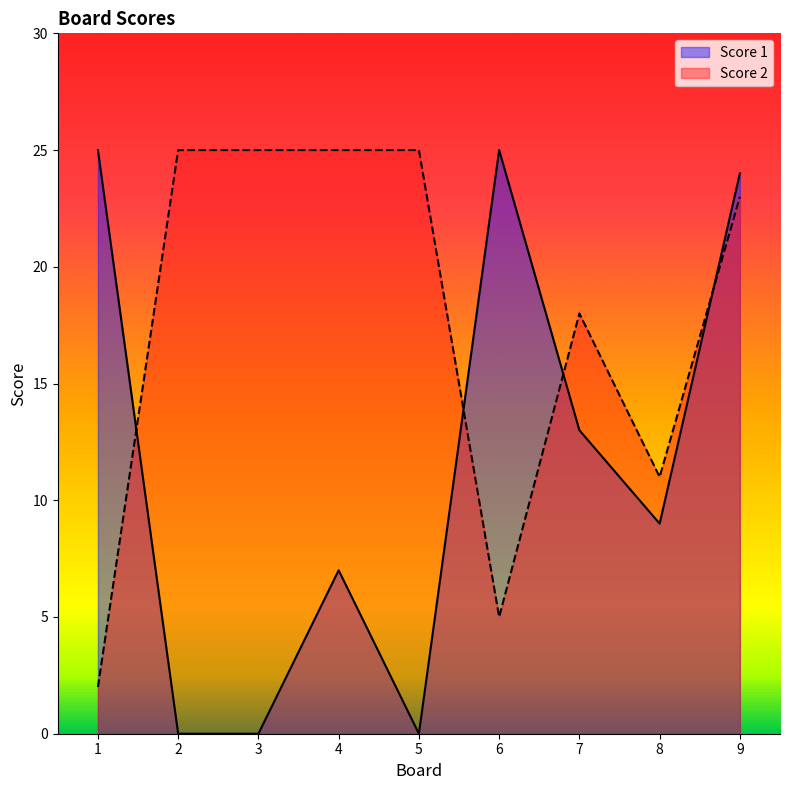

What is the difference between the second highest and minimum values in the Score 1 series?

25